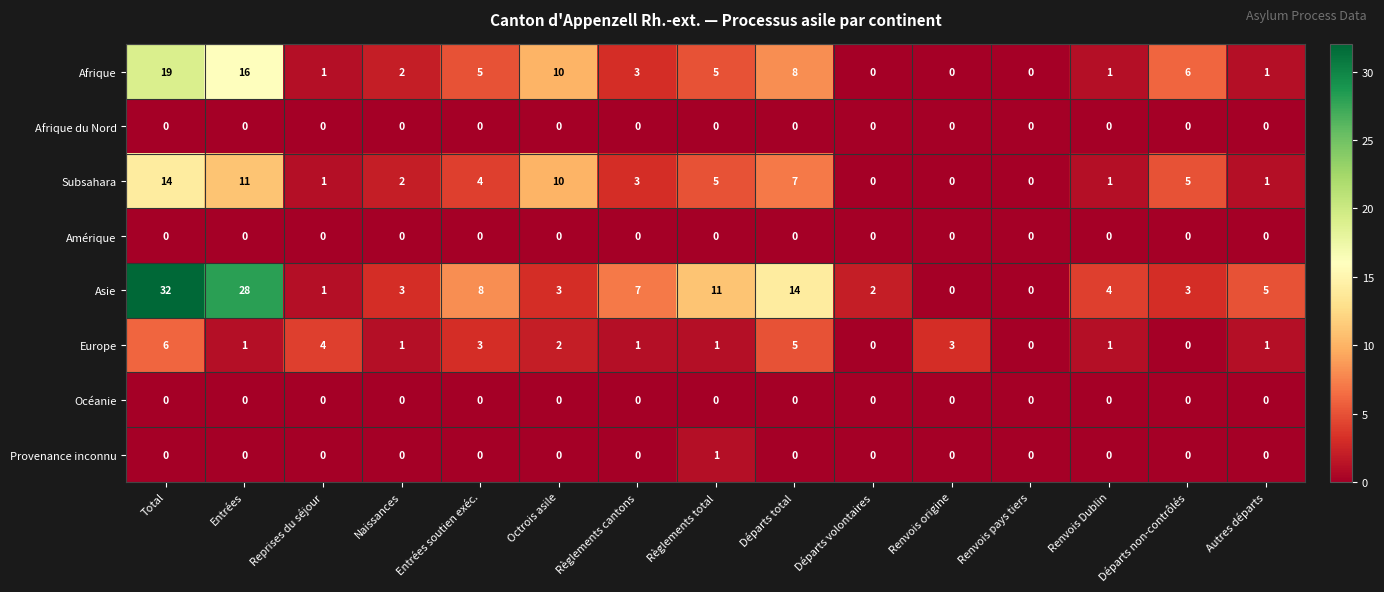

At which category is the sum across all series the highest?

Total